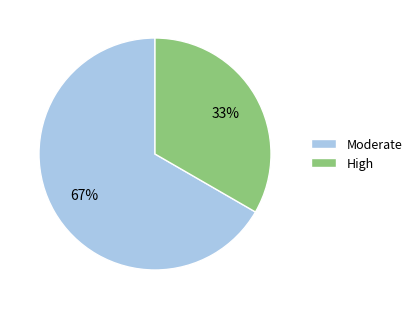

Which has a higher value, High or Moderate?

Moderate